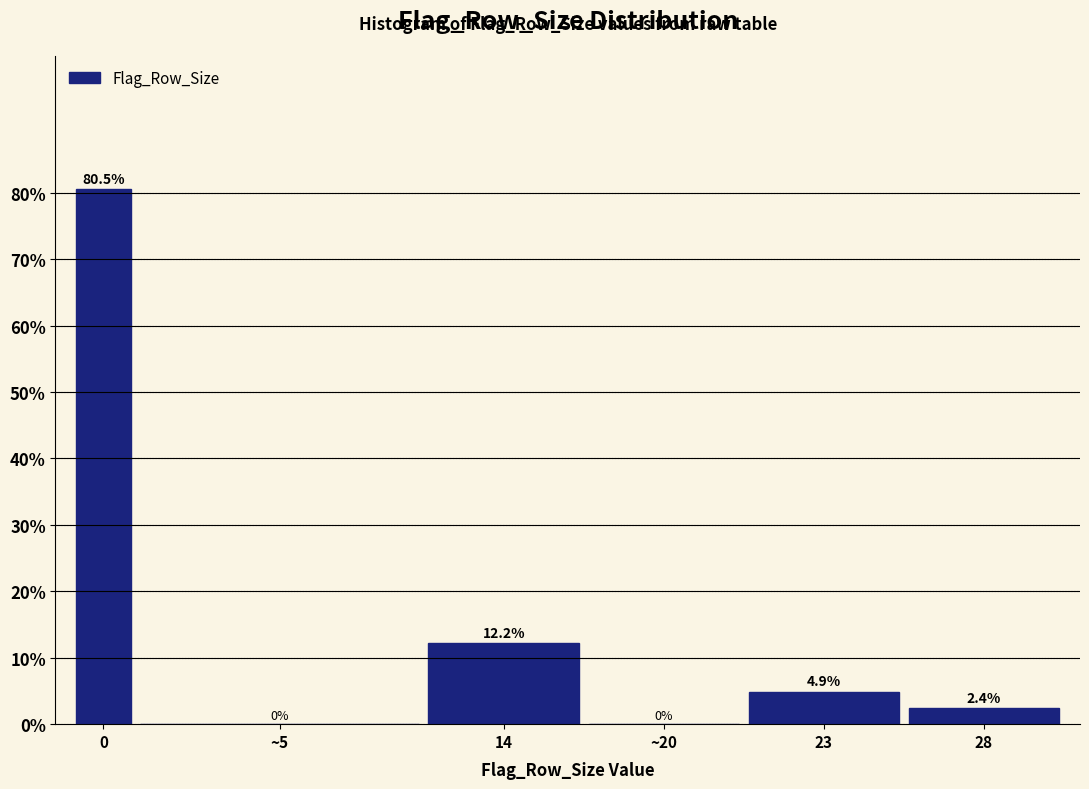

Reading left to right, transcribe all the data shown in this chart.

0=80.5	~5=0.0	14=12.2	~20=0.0	23=4.9	28=2.4